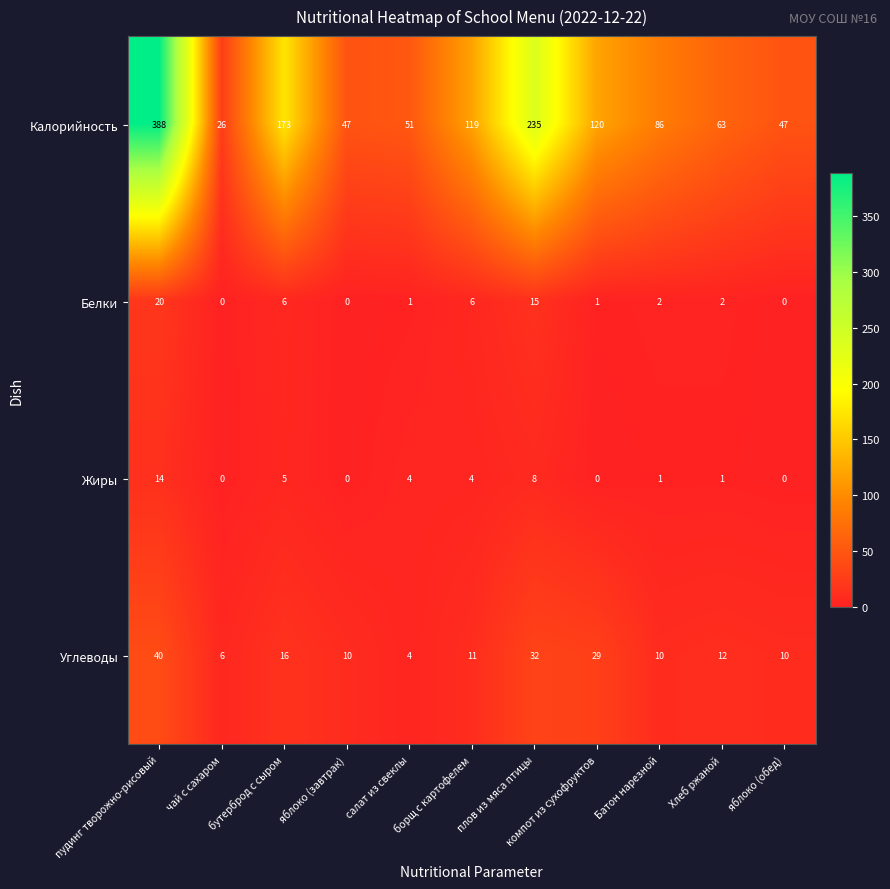

What value does the Углеводы series have at борщ с картофелем?

11